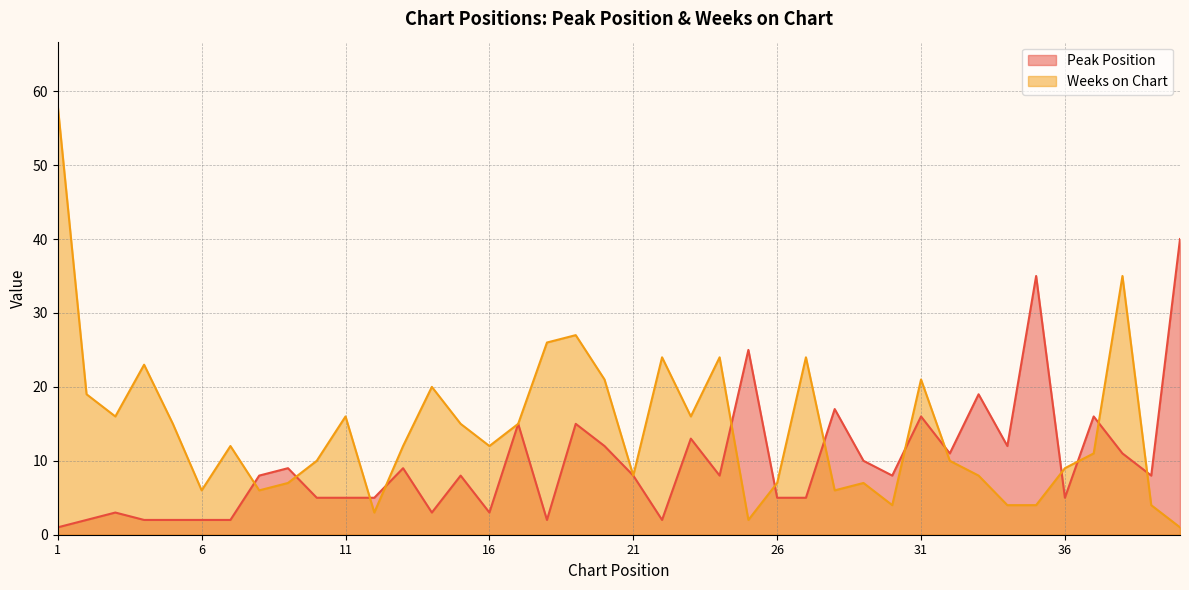

What is the maximum value for Peak Position?

40